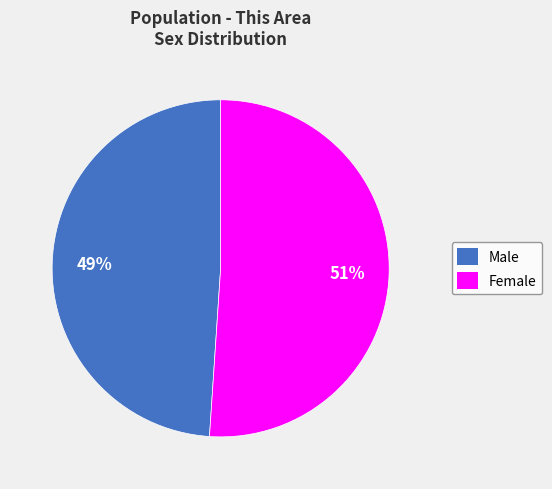

Rank the categories by value from lowest to highest.

Male, Female